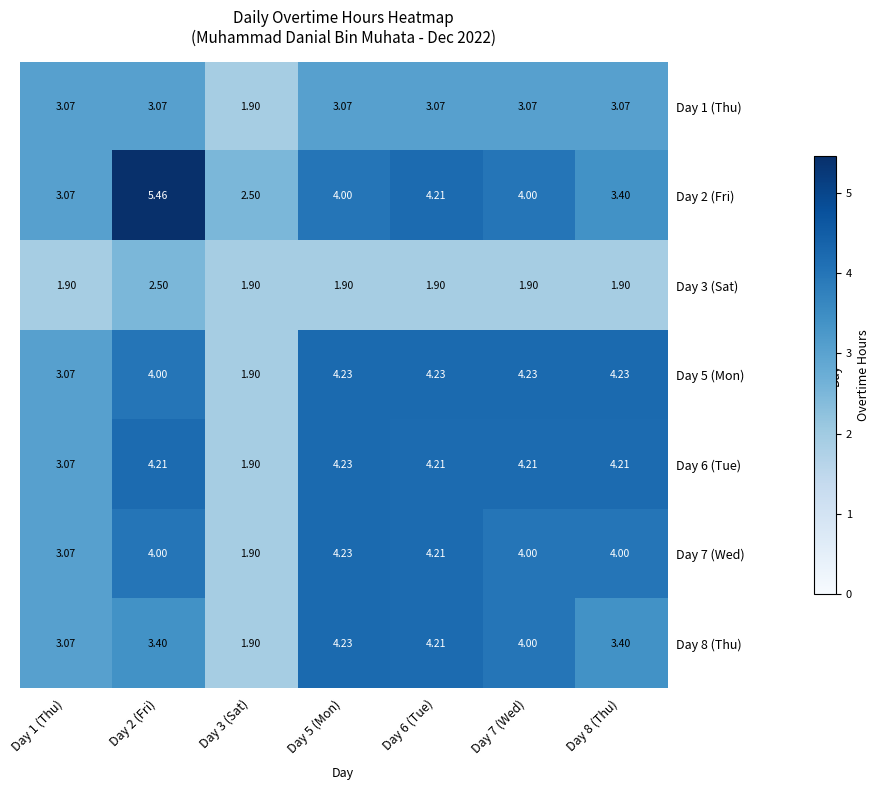

At which category is the sum across all series the highest?

Day 2 (Fri)